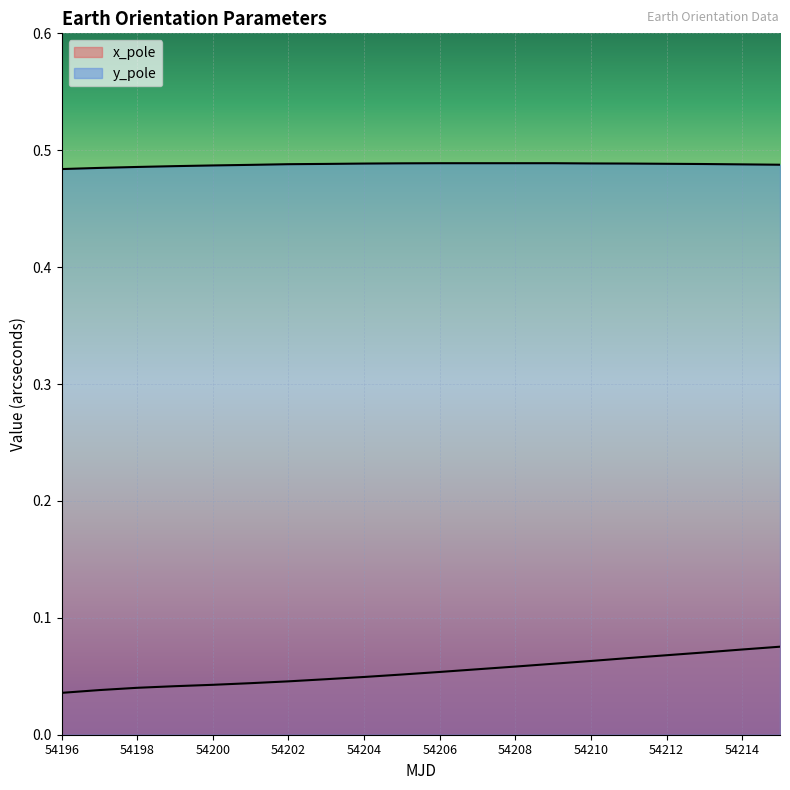

Rank the series by their average value, from highest to lowest.

y_pole, x_pole